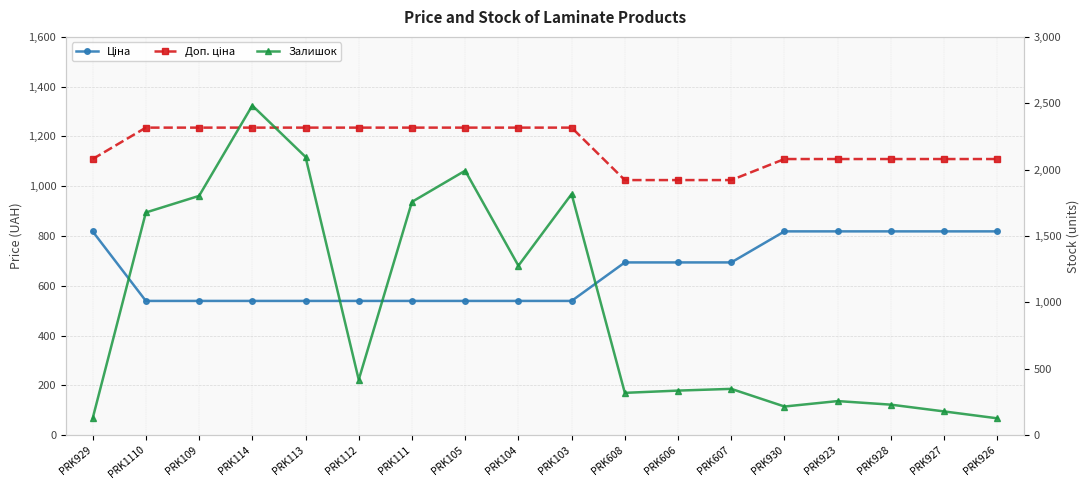

List the labels in order of Ціна value, largest first.

PRK929, PRK930, PRK923, PRK928, PRK927, PRK926, PRK608, PRK606, PRK607, PRK1110, PRK109, PRK114, PRK113, PRK112, PRK111, PRK105, PRK104, PRK103